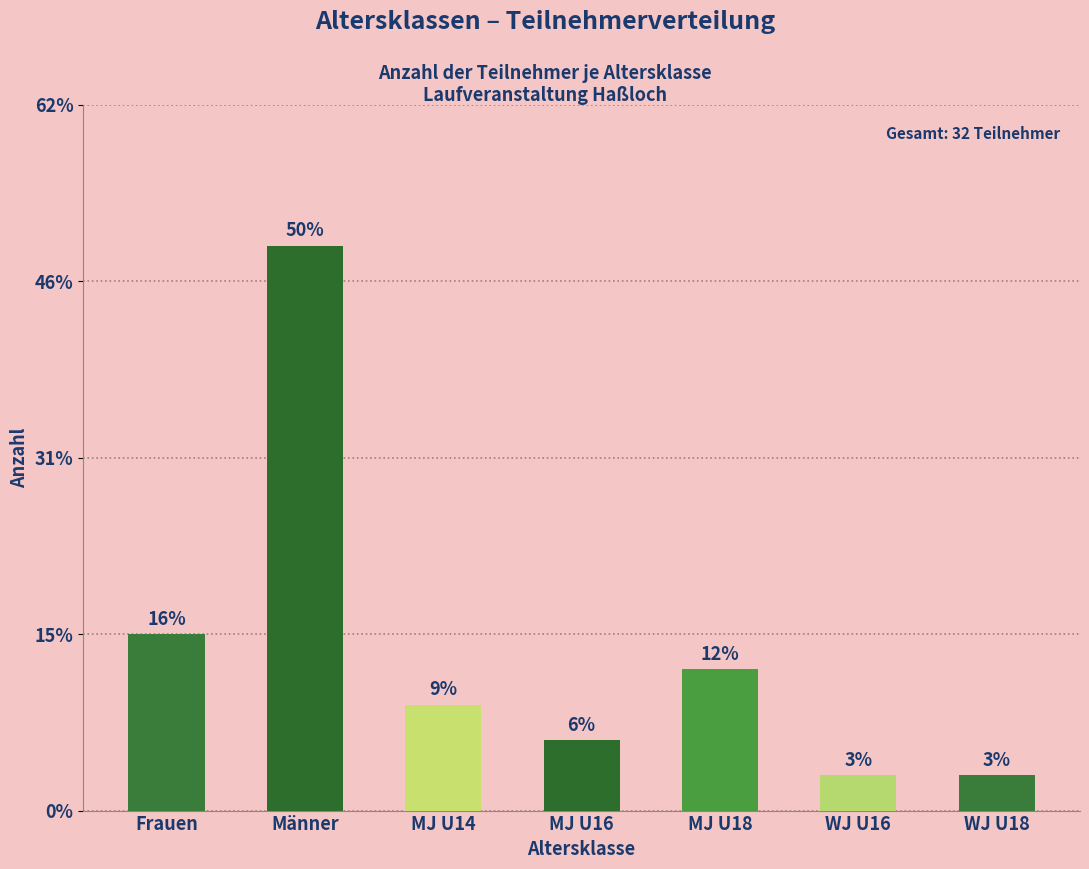

What is the minimum value shown in the chart?

1